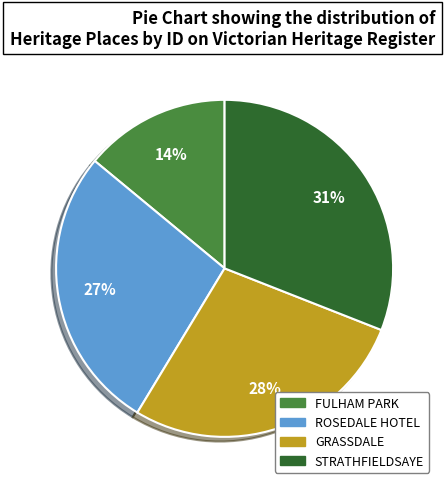

Is it true that ROSEDALE HOTEL is 27% of the pie?

True